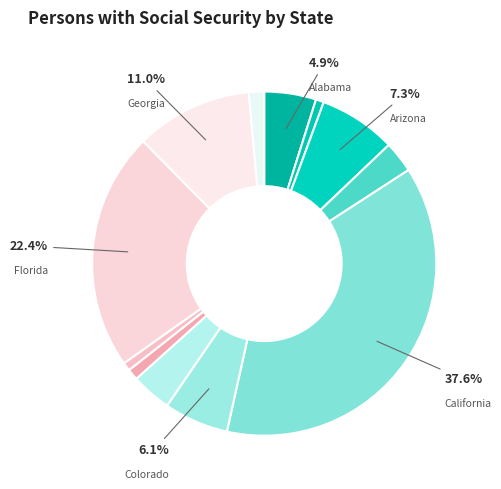

How many slices are in this pie chart?

12